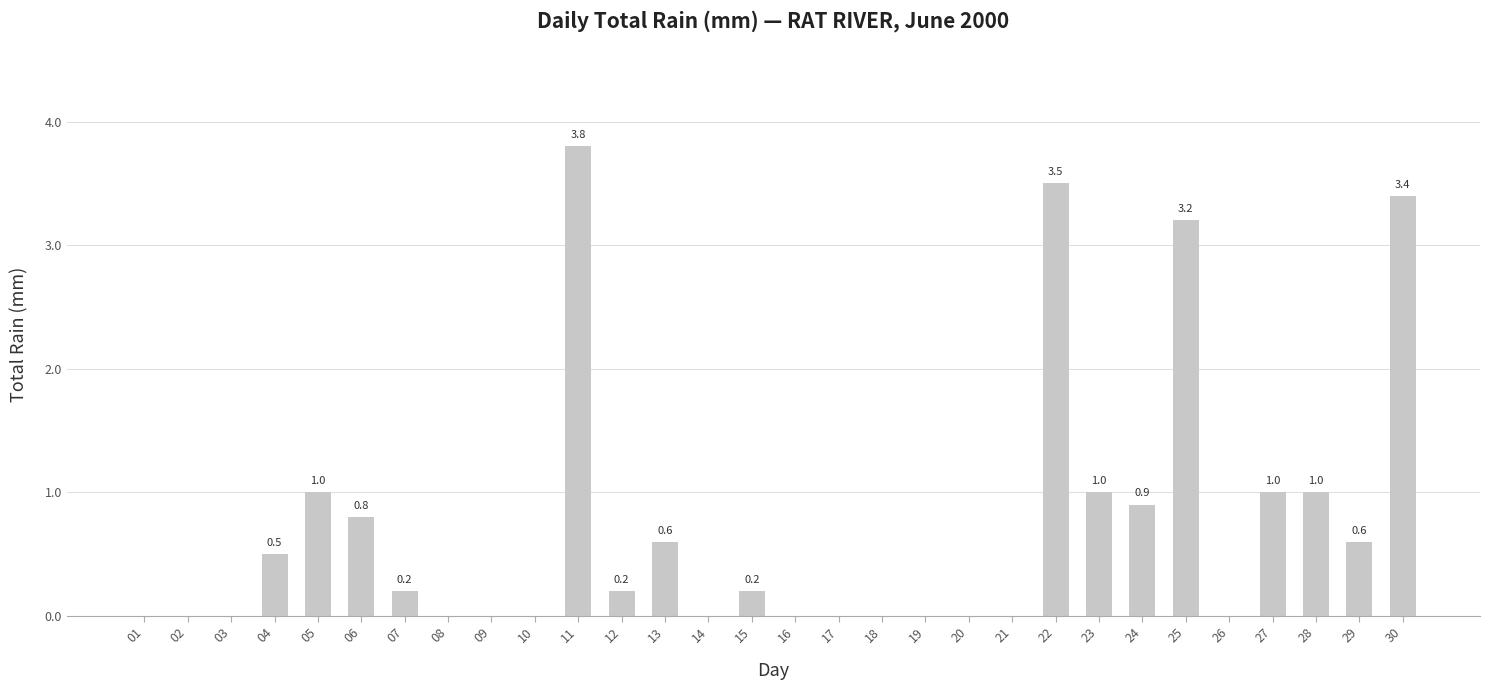

How many data points are above 0?

16